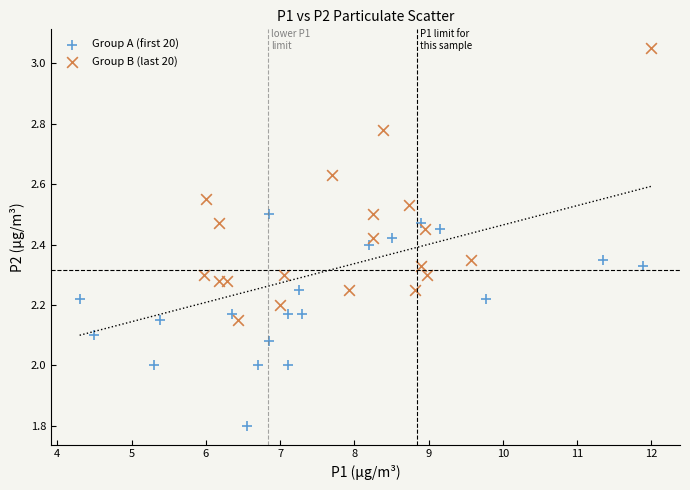

Which series has the largest Y range (max minus min)?

Group B (last 20)